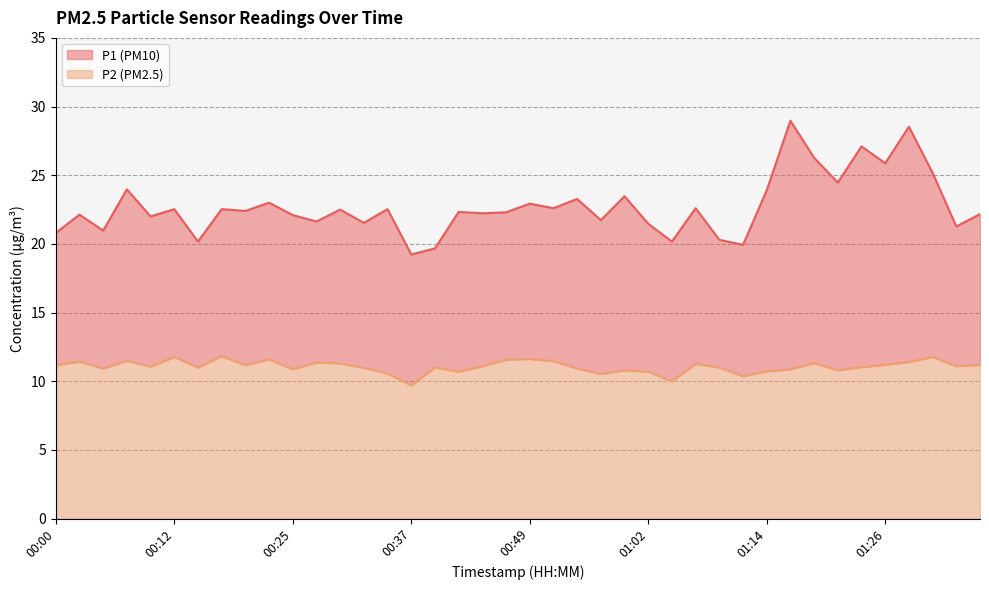

Reading left to right, list all the values displayed in this chart.

P1: 00:00=20.8	00:02=22.1	00:05=21.0	00:07=24.0	00:10=22.0	00:12=22.5	00:15=20.2	00:17=22.5	00:19=22.4	00:22=23.0	00:25=22.1	00:27=21.6	00:30=22.5	00:32=21.5	00:35=22.5	00:37=19.2	00:39=19.7	00:42=22.3	00:44=22.2	00:47=22.3	00:49=22.9	00:52=22.6	00:54=23.3	00:57=21.7	00:59=23.5	01:02=21.5	01:04=20.2	01:07=22.6	01:09=20.3	01:11=19.9	01:14=23.9	01:16=29.0	01:19=26.3	01:21=24.5	01:24=27.1	01:26=25.9	01:29=28.5	01:31=25.2	01:34=21.3	01:36=22.2
P2: 00:00=11.2	00:02=11.4	00:05=10.9	00:07=11.5	00:10=11.1	00:12=11.8	00:15=11.0	00:17=11.8	00:19=11.2	00:22=11.6	00:25=10.9	00:27=11.4	00:30=11.3	00:32=11.0	00:35=10.6	00:37=9.7	00:39=11.0	00:42=10.7	00:44=11.1	00:47=11.6	00:49=11.6	00:52=11.5	00:54=10.9	00:57=10.5	00:59=10.8	01:02=10.7	01:04=10.0	01:07=11.3	01:09=11.0	01:11=10.4	01:14=10.7	01:16=10.9	01:19=11.3	01:21=10.8	01:24=11.0	01:26=11.2	01:29=11.4	01:31=11.8	01:34=11.1	01:36=11.2